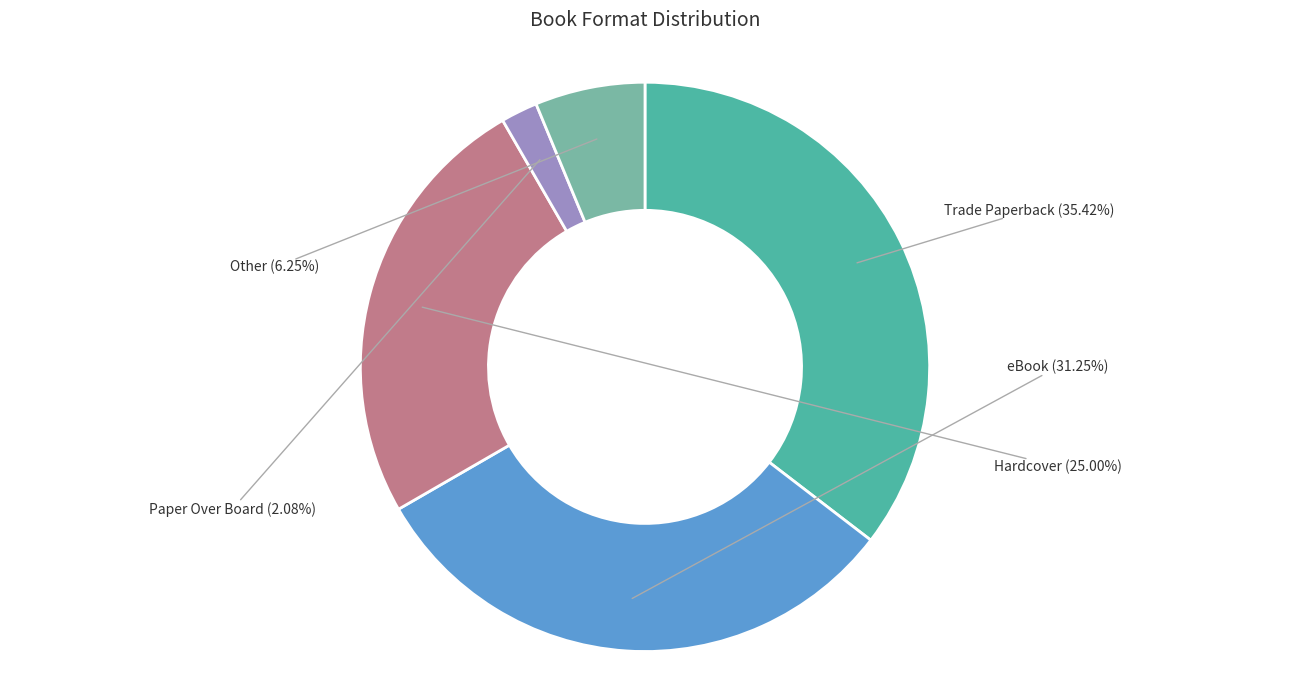

Is there any slice that represents more than half of the pie?

No